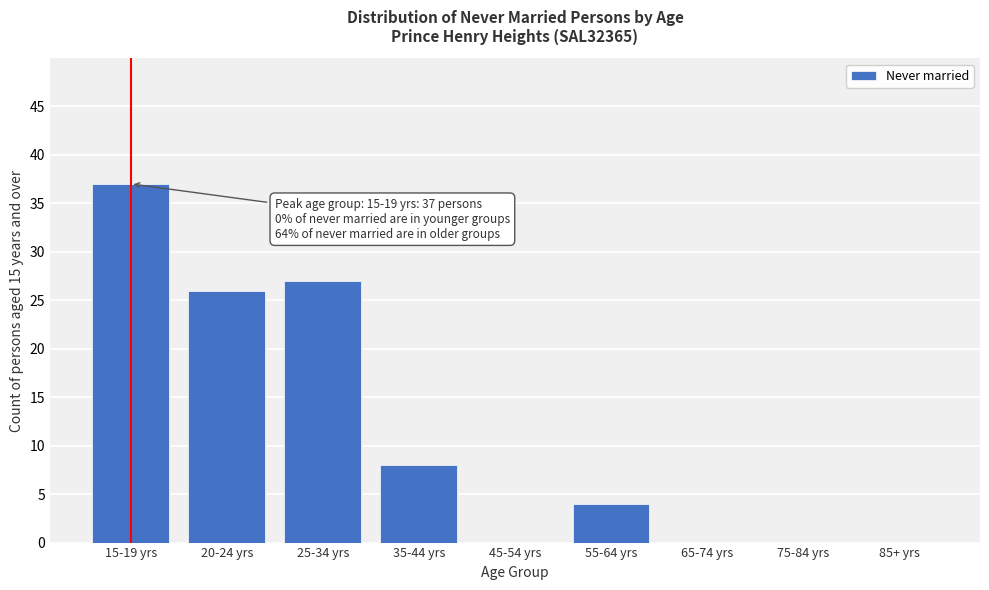

Reading right to left, extract all data points from this chart.

85+ yrs=0	75-84 yrs=0	65-74 yrs=0	55-64 yrs=4	45-54 yrs=0	35-44 yrs=8	25-34 yrs=27	20-24 yrs=26	15-19 yrs=37